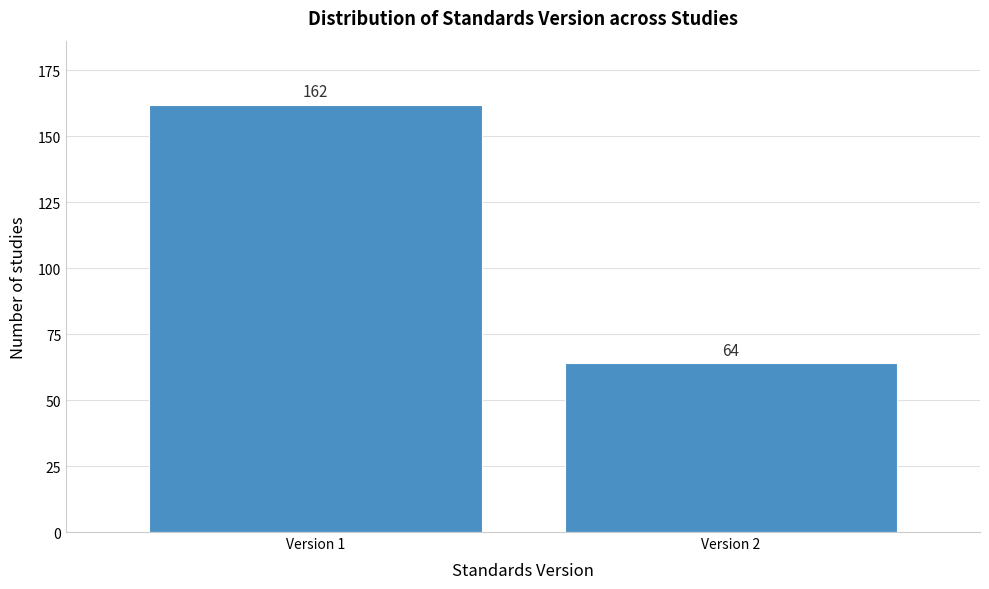

Reading left to right, what are all the values shown in this chart?

162	64